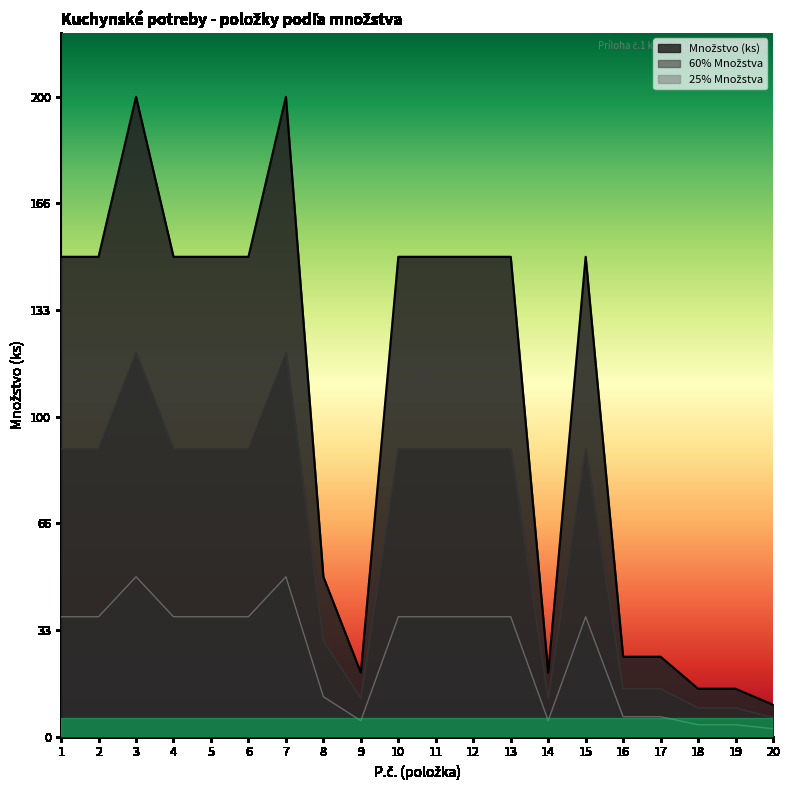

What is the difference between the highest and lowest values at 8?

37.5